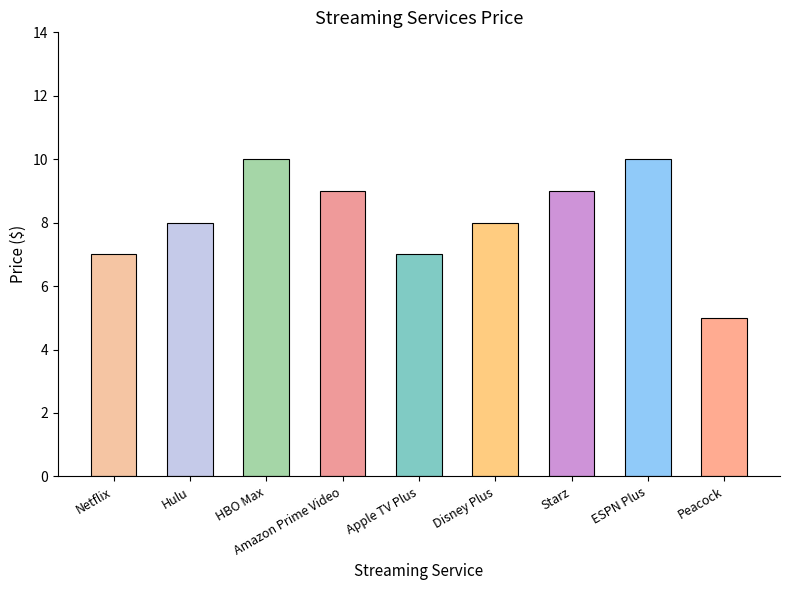

What is the label of the 2nd bar from the right?

ESPN Plus